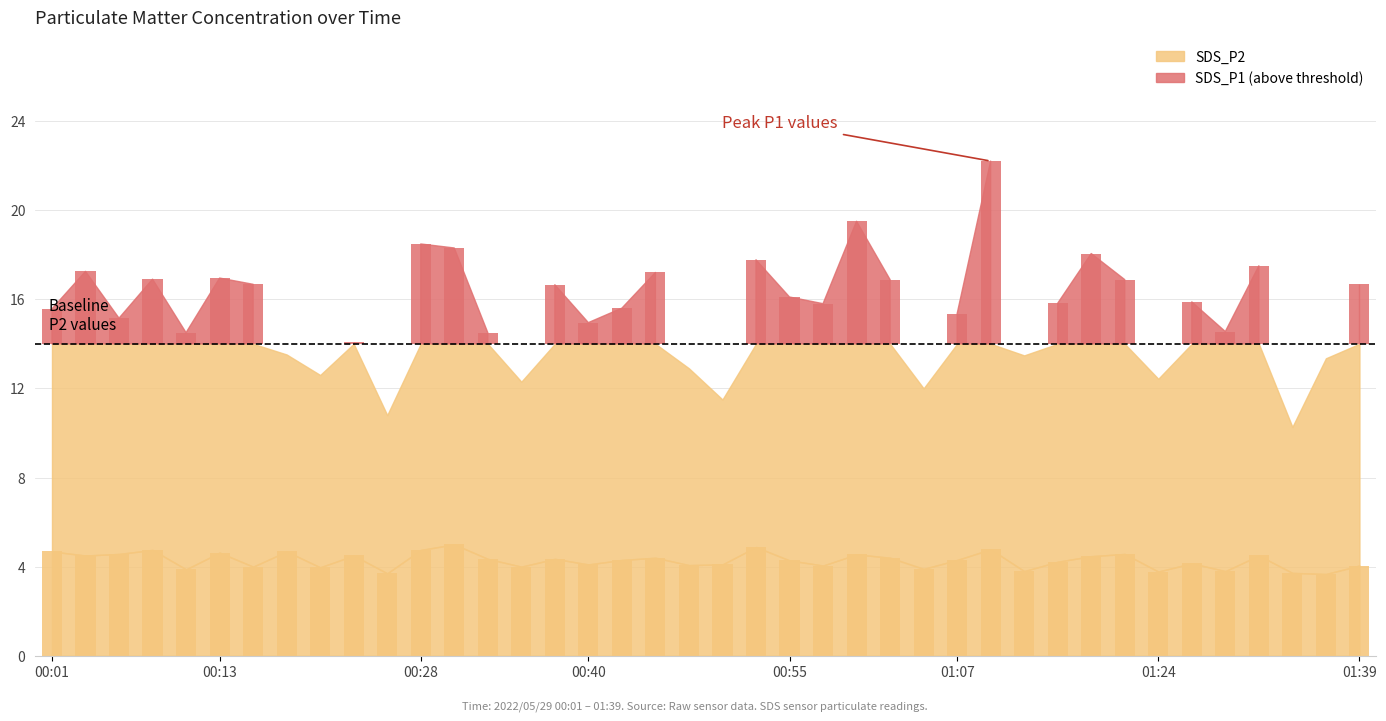

What is the value of the 24th bar from the left?

4.0